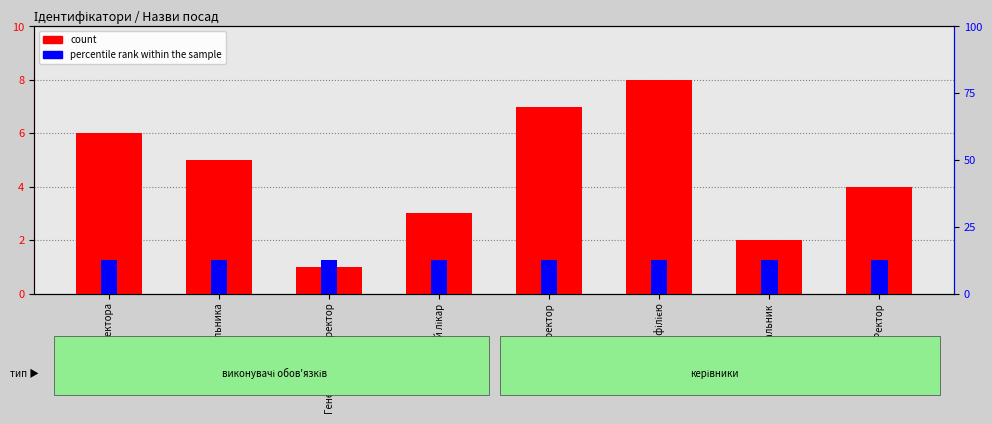

What is the smallest value displayed?

1.0